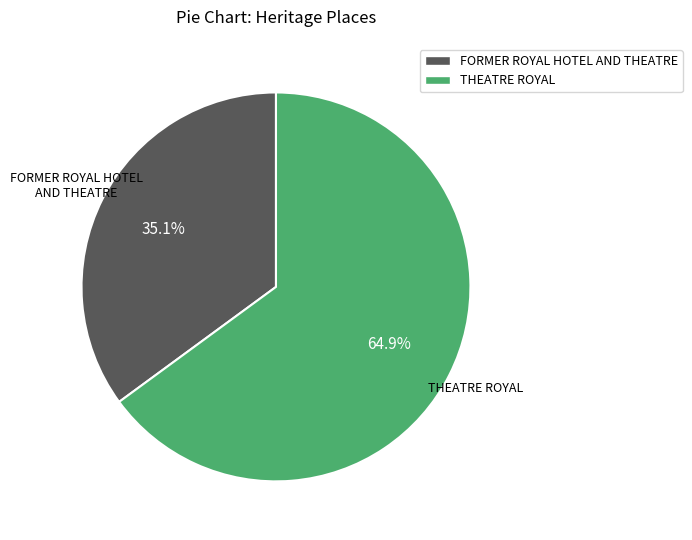

Between THEATRE ROYAL and FORMER ROYAL HOTEL AND THEATRE, which is larger?

THEATRE ROYAL